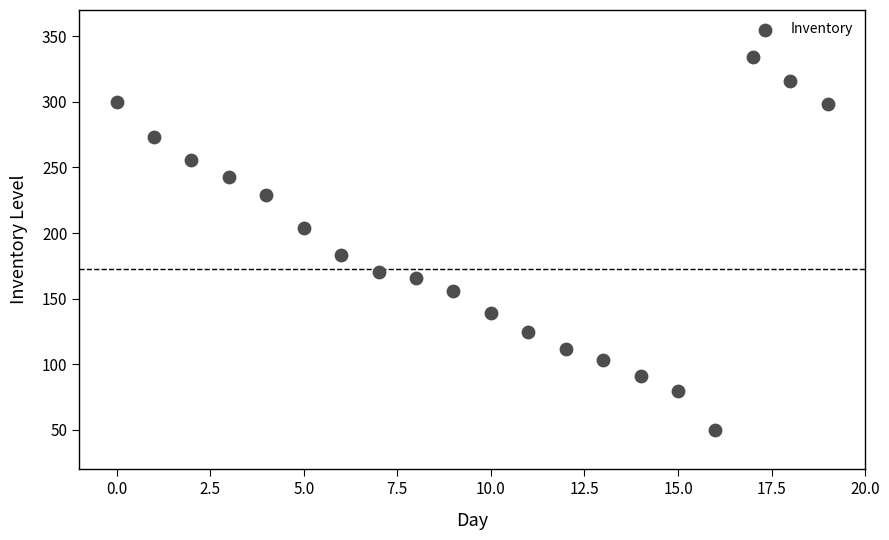

What is the range of Y values (max minus min)?

284